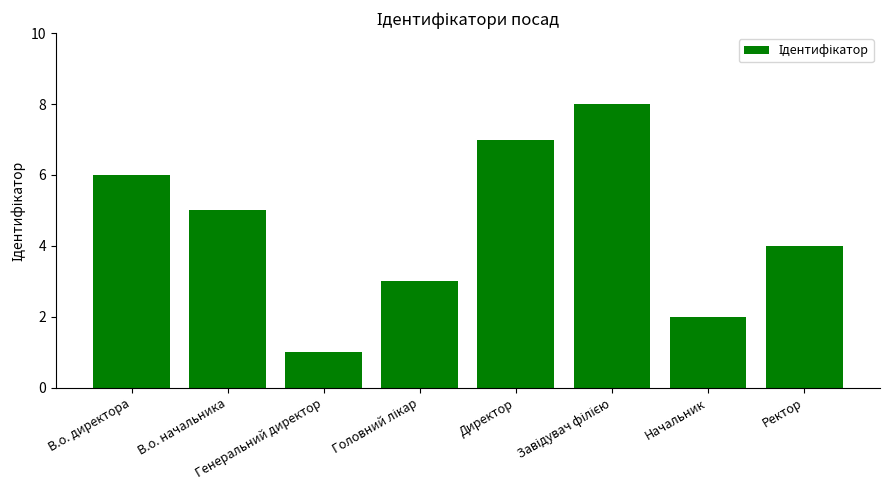

What is the sum of all values?

36